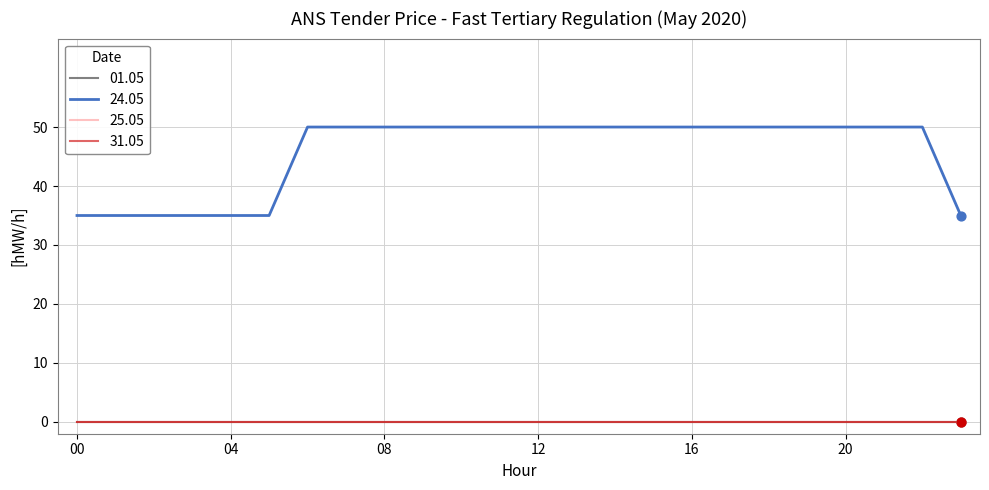

Does the chart have visible grid lines?

Yes